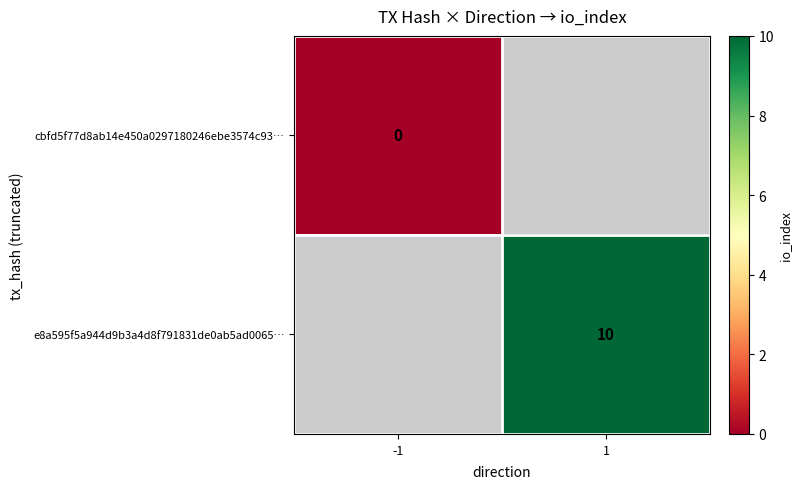

At which label does cbfd5f77d8ab14e450a0297180246ebe3574c93… reach its peak?

-1